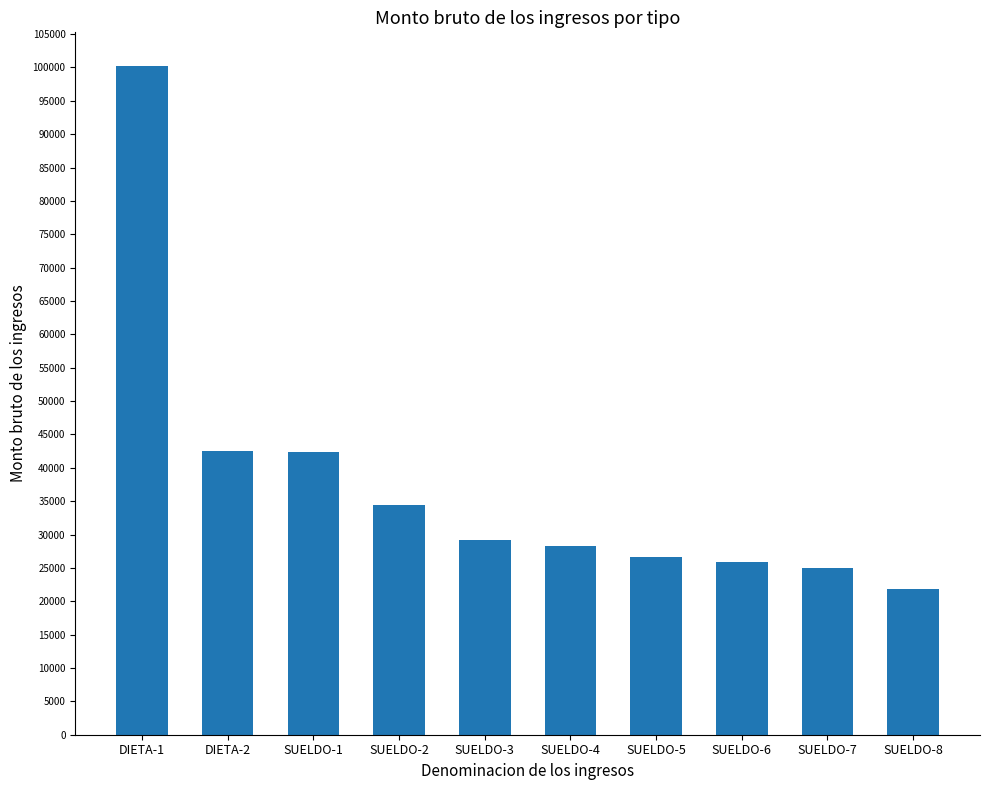

How many values are below 29245?

5